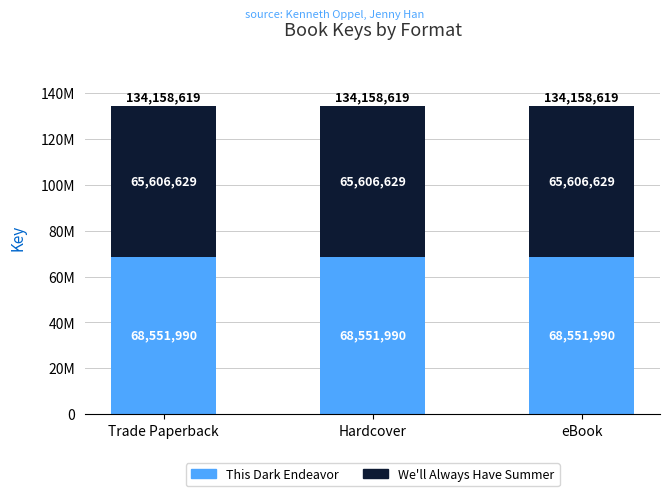

Rank the series by their maximum value, from lowest to highest.

We'll Always Have Summer, This Dark Endeavor